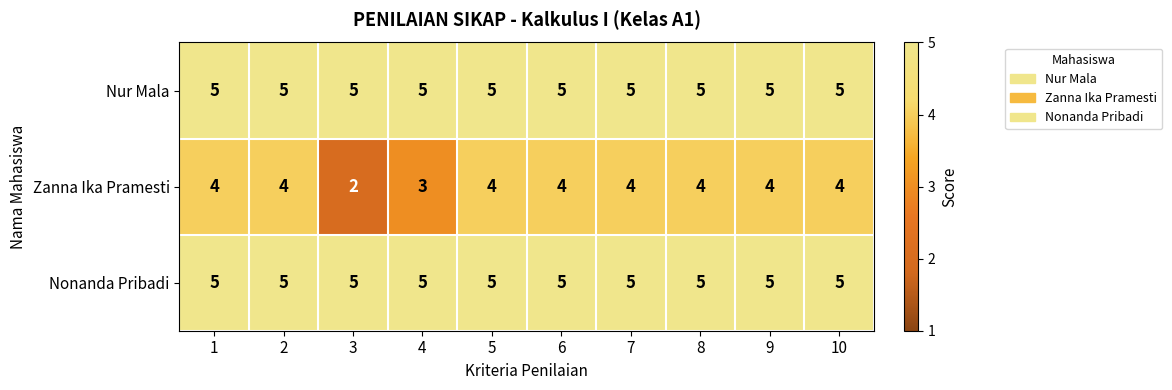

True or false: Nur Mala has a value of 5 at 4.

True